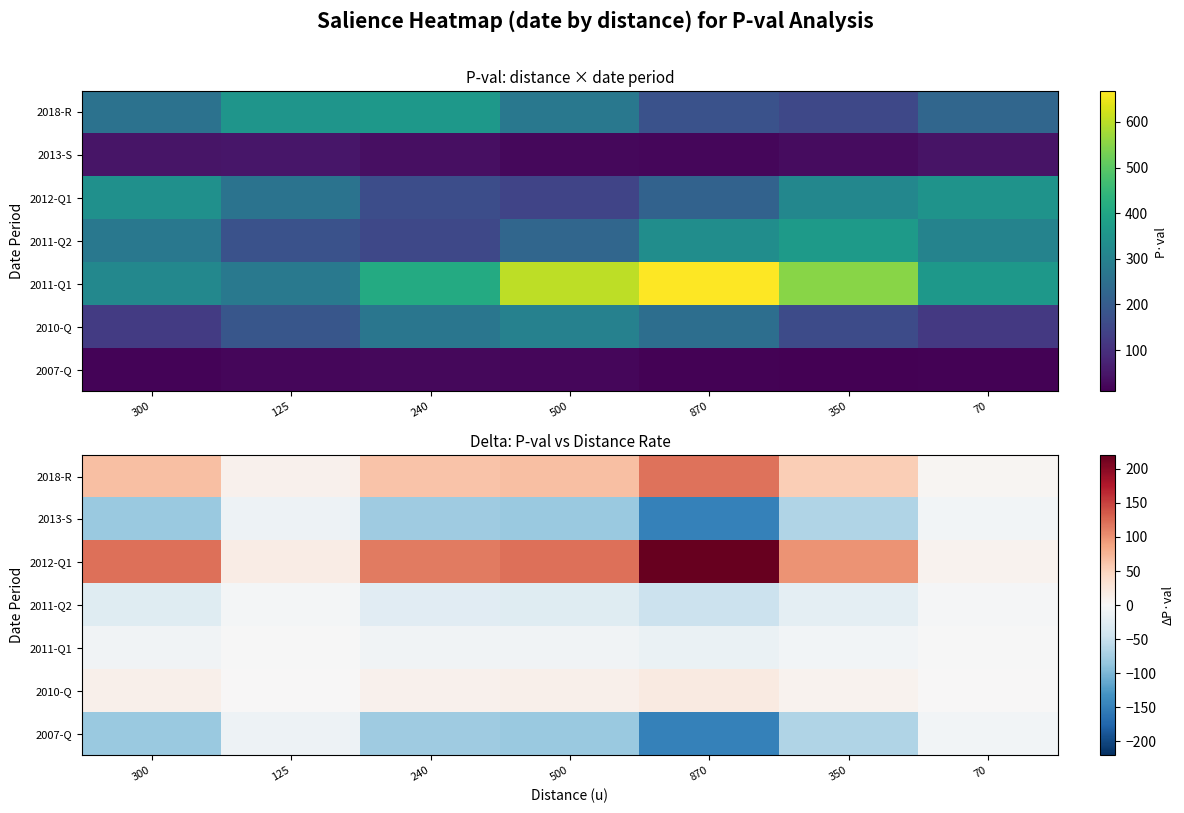

How many values in the 2013-S series are below -77?

4